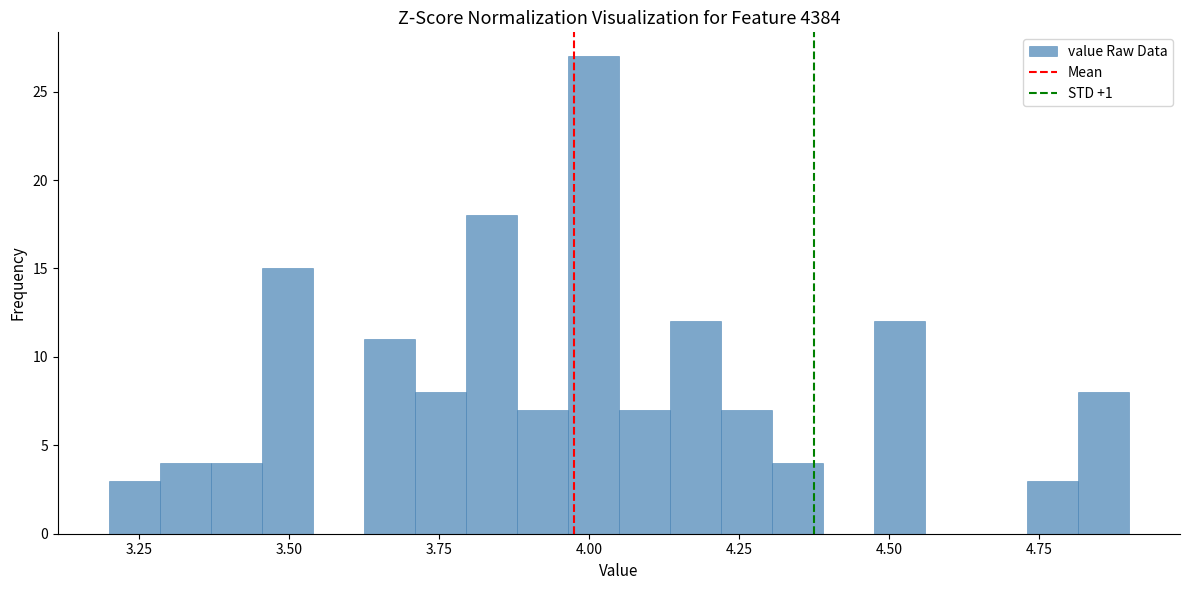

Around what value on the x-axis is the tallest bar? Give the approximate position of its centre, as read against the axis.

4.00